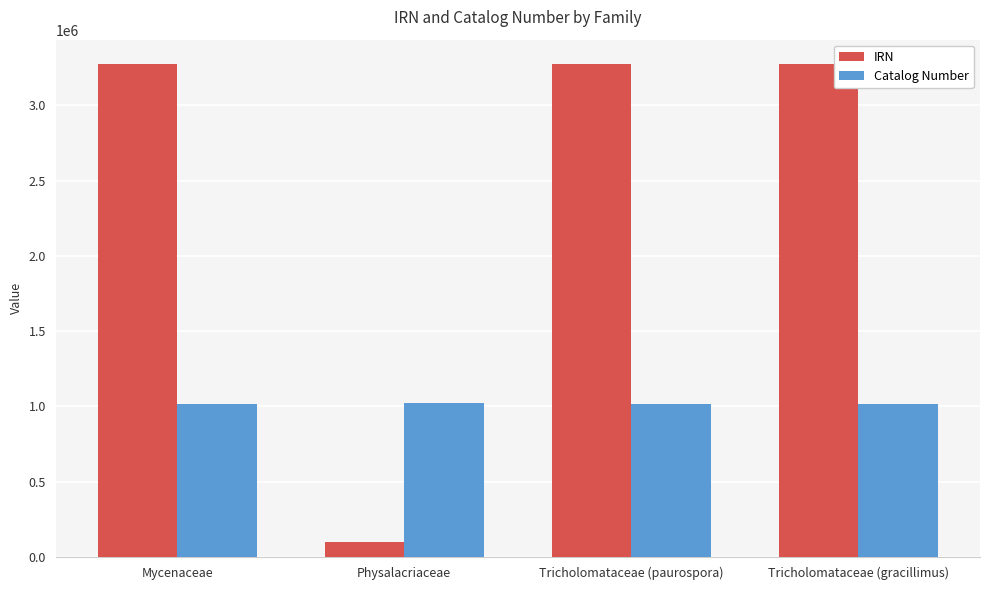

What is the difference between the maximum and minimum values in the IRN series?

3172566